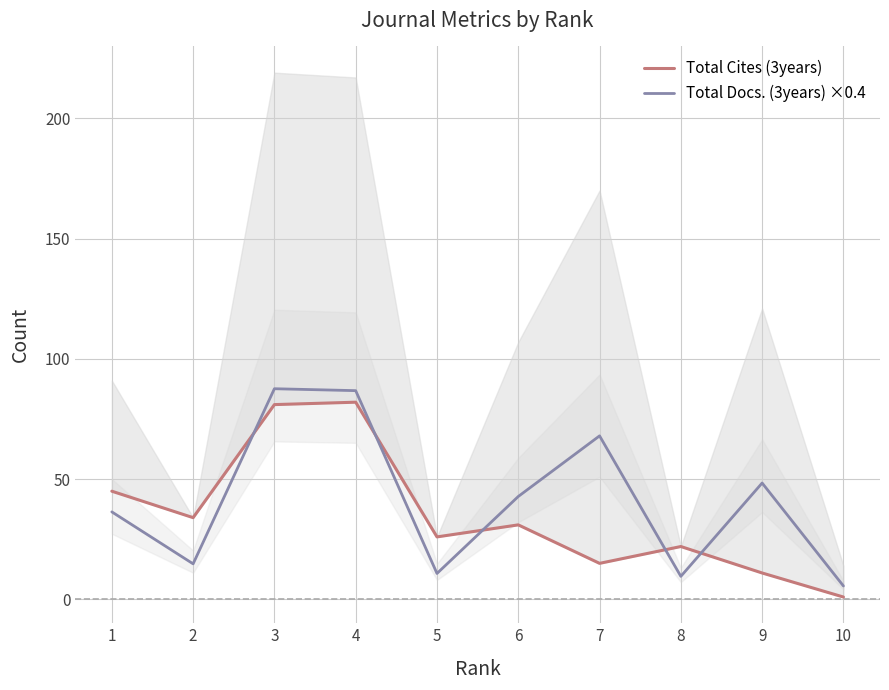

How many lines are shown in the chart?

2